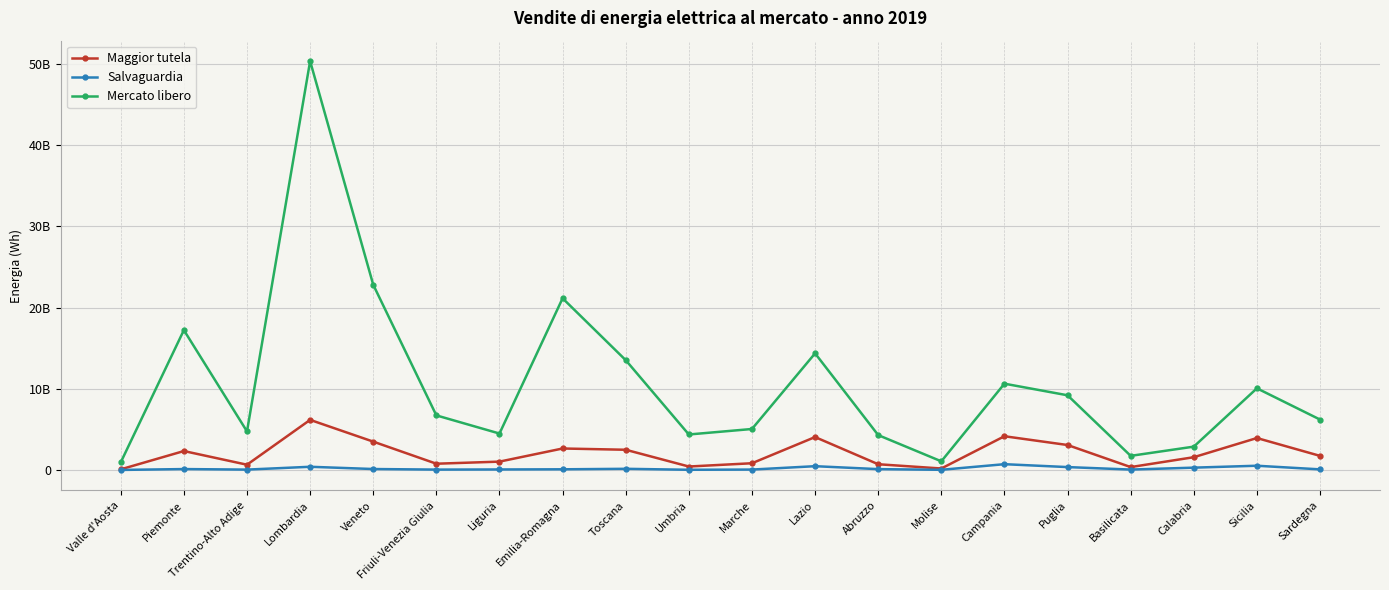

What is the maximum value for Mercato libero?

50368869395